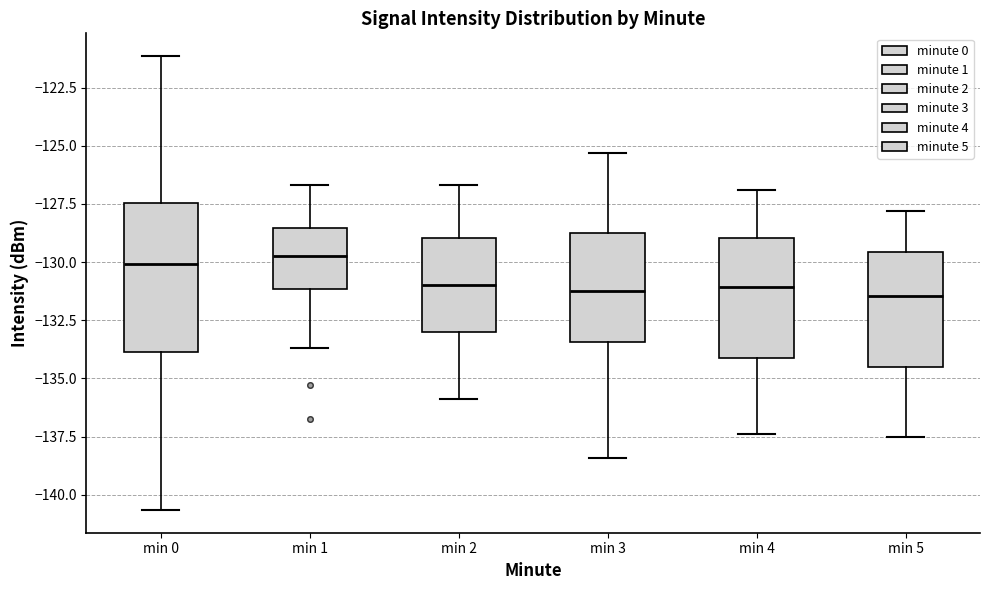

Which box is the tallest, from its lower edge to its upper edge?

min 0